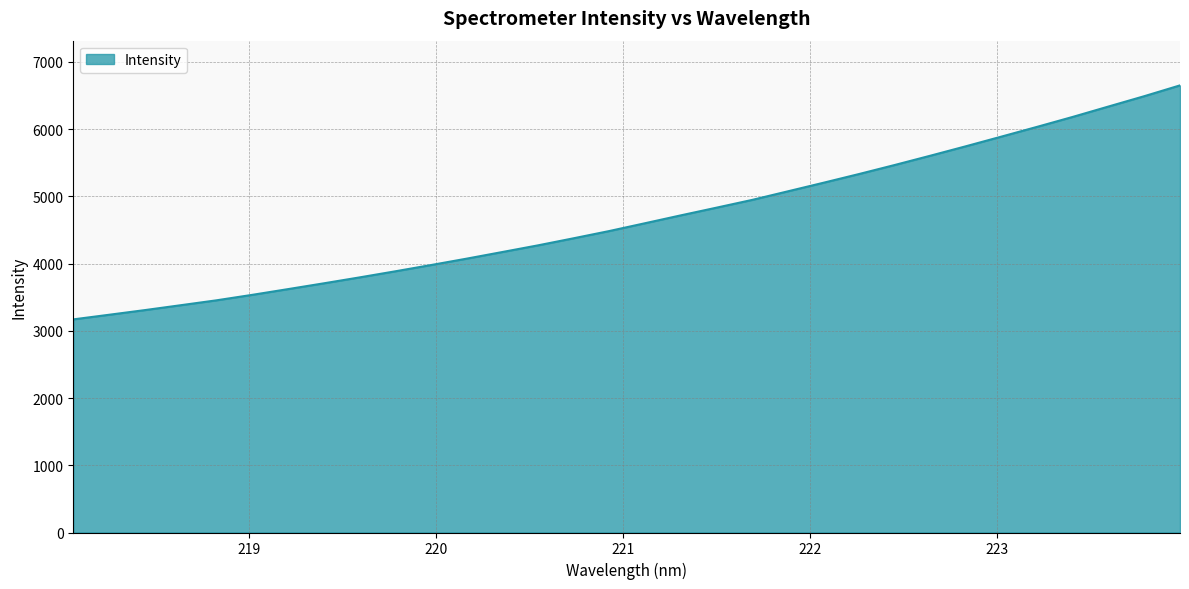

What is the greatest value displayed?

6649.3